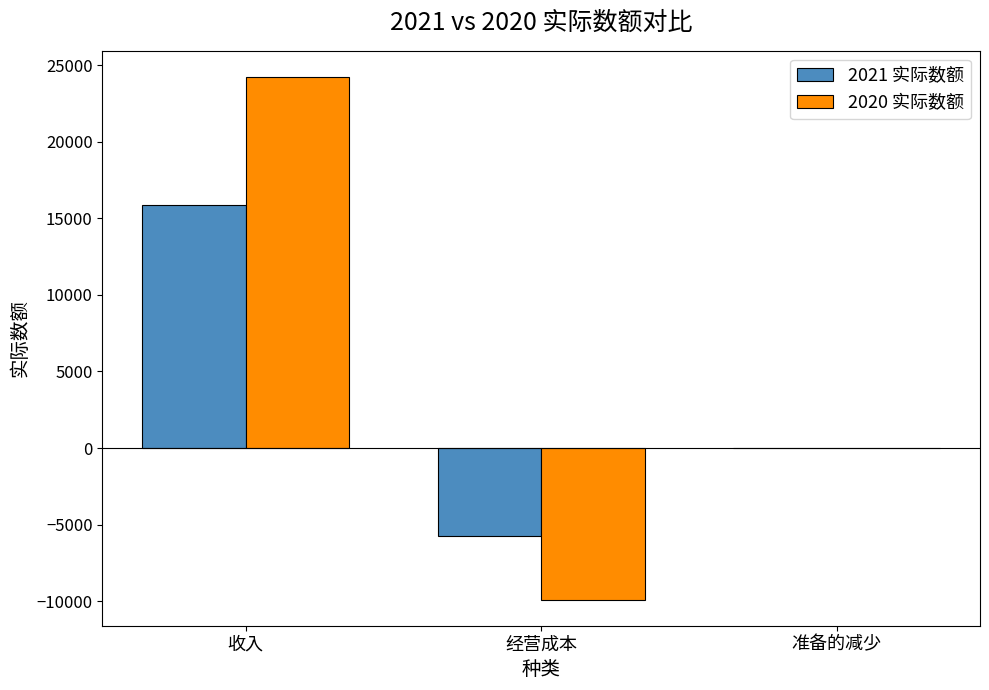

What value does the 2021 实际数额 series have at 准备的减少?

1